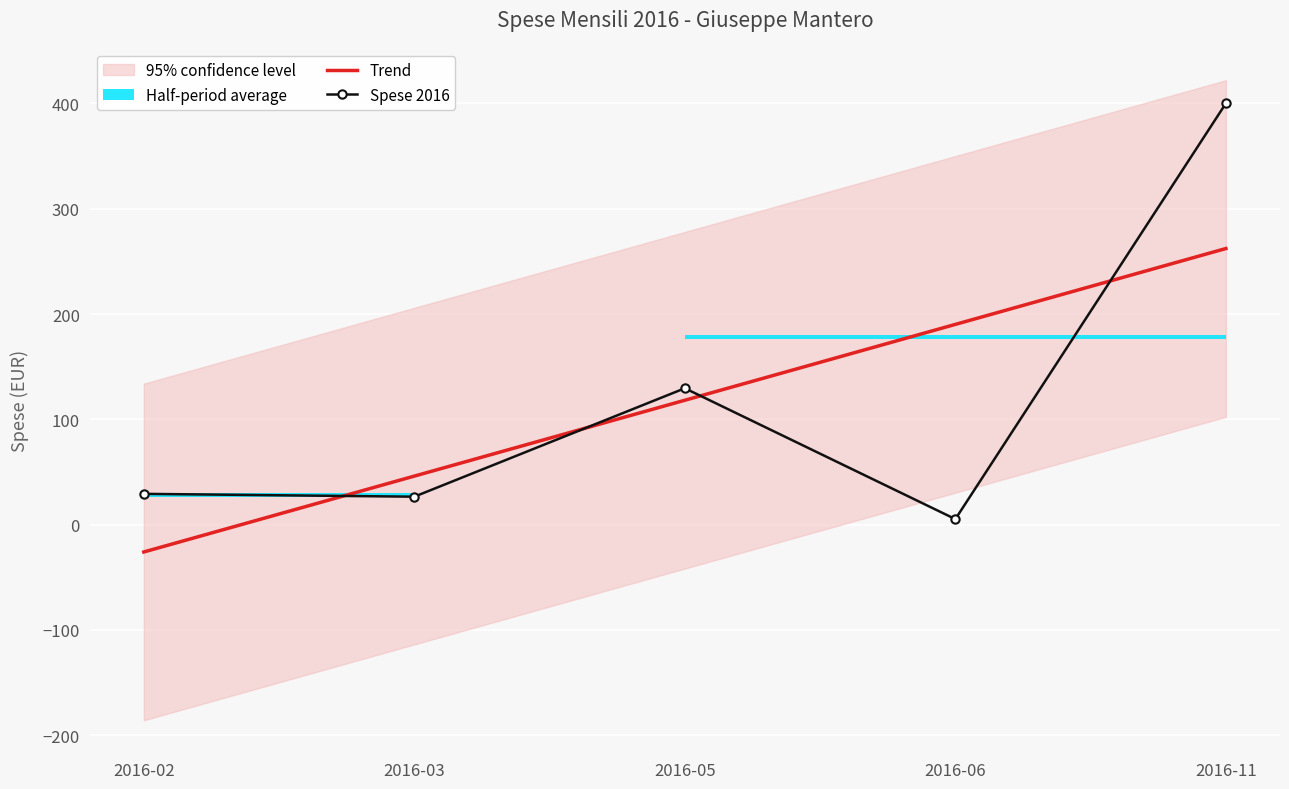

The value of Trend at 2016-06 is 190.2. True or false?

True